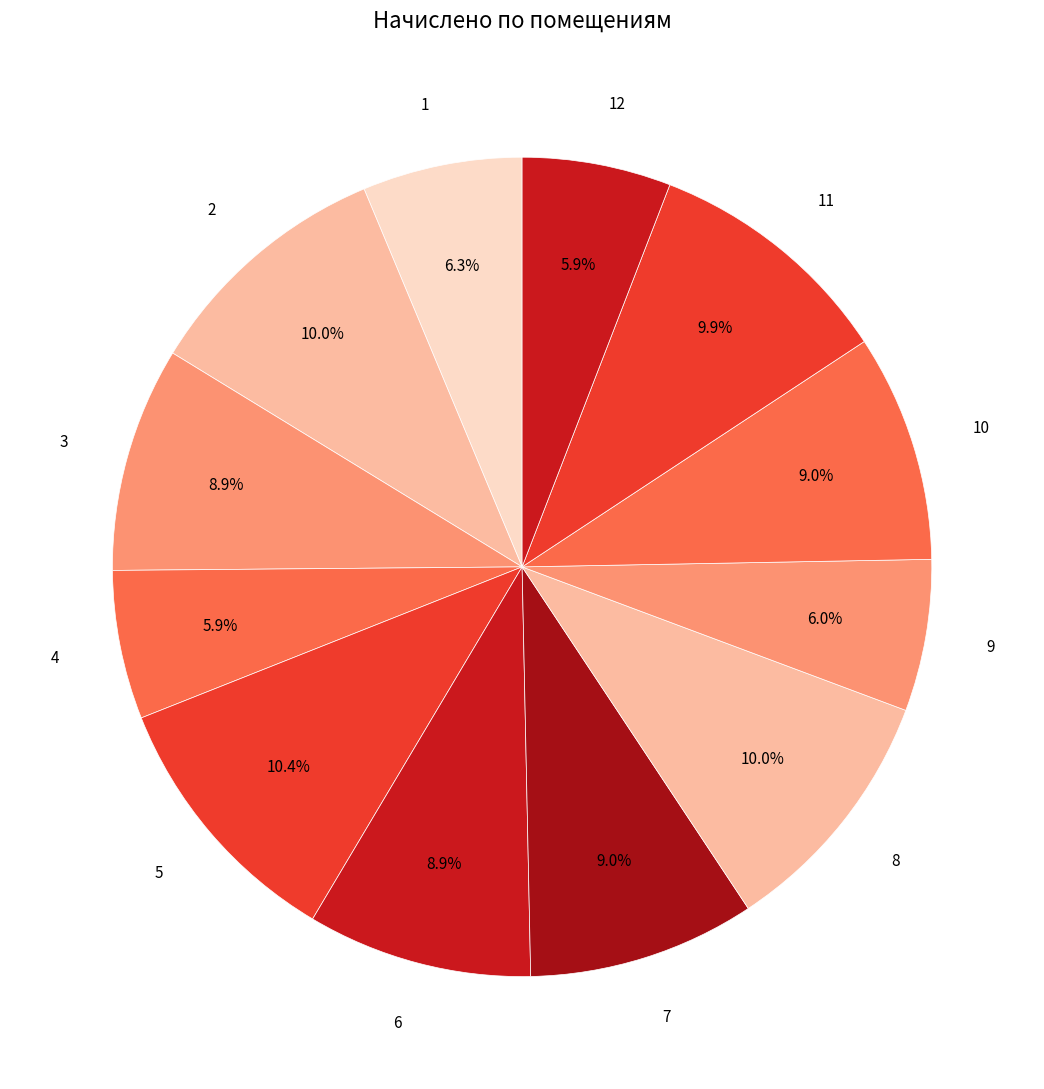

Count the number of slices in the pie.

12